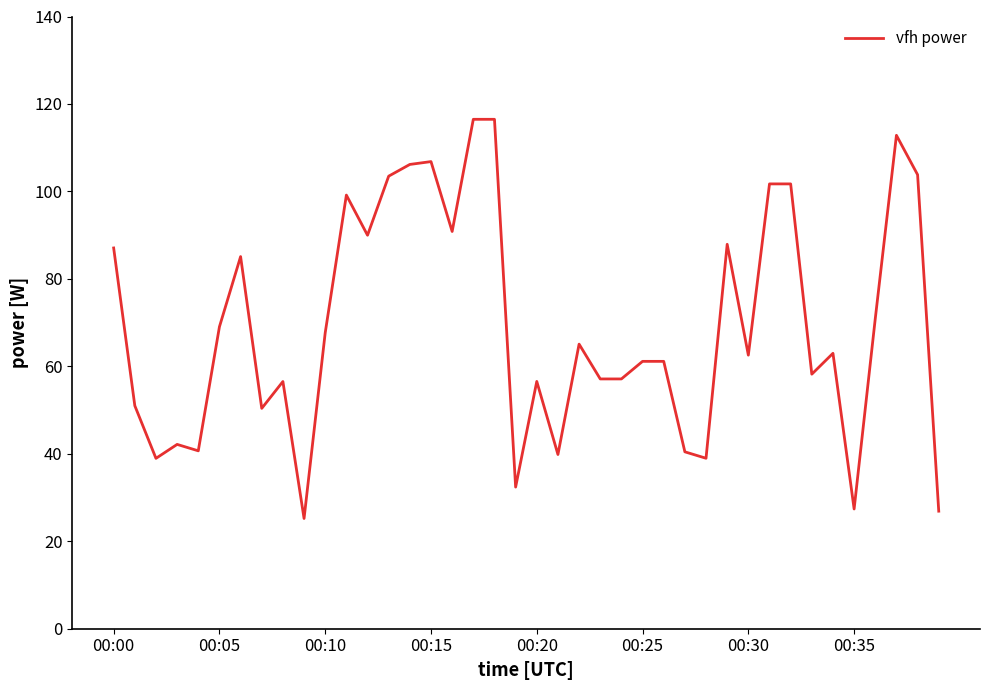

What is the smallest value displayed?

25.2